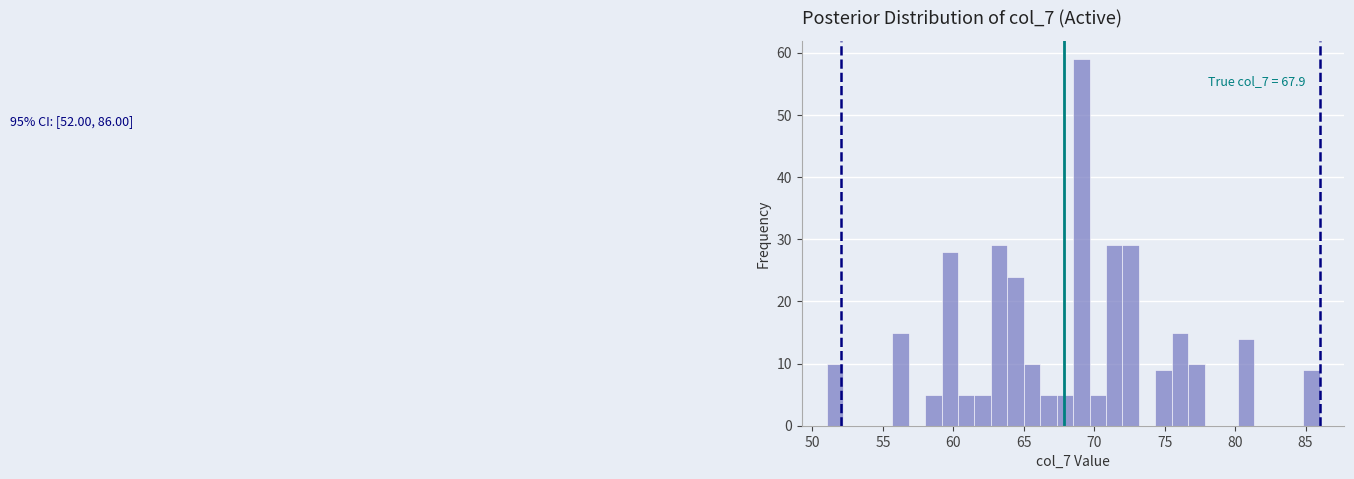

Read against the x-axis, roughly where is the centre of the tallest bar?

69.0